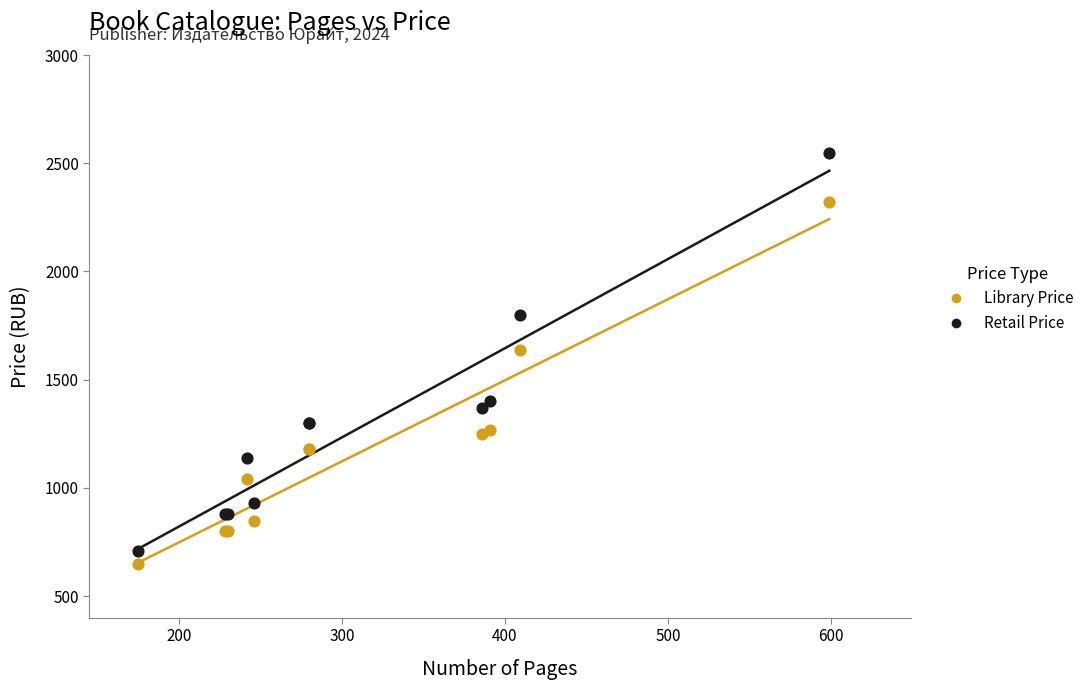

Which series reaches the maximum Y coordinate?

Retail Price